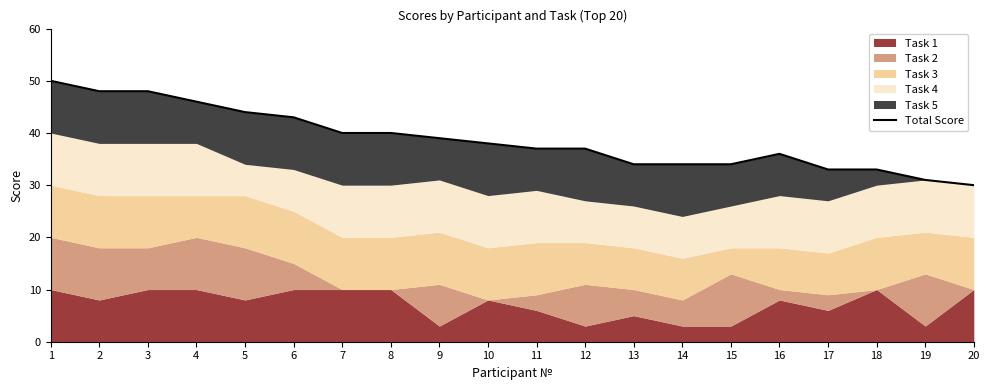

Reading right to left, what are all the values shown in this chart?

30	31	33	33	36	34	34	34	37	37	38	39	40	40	43	44	46	48	48	50